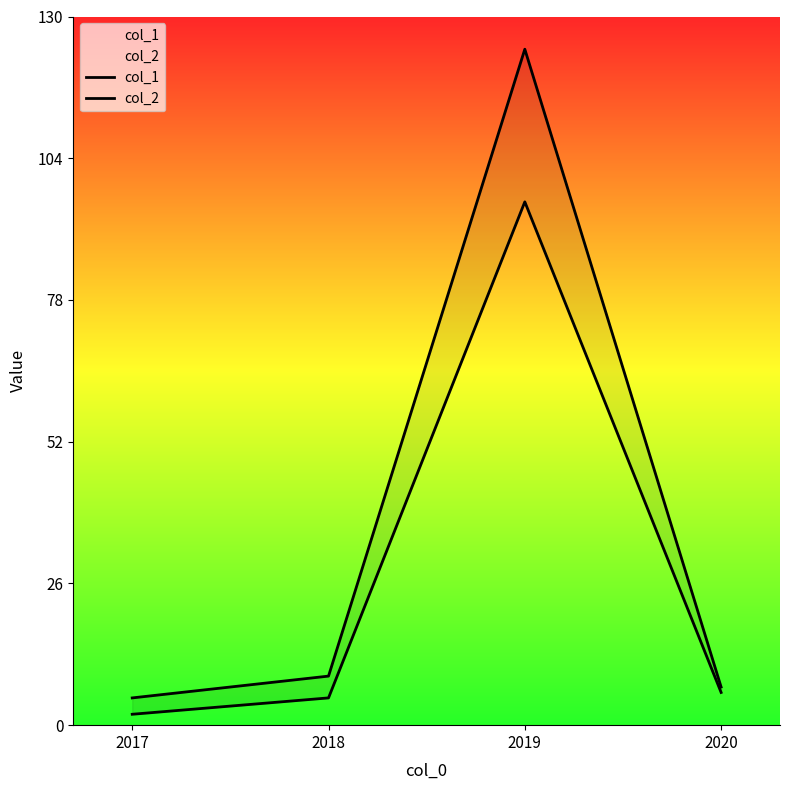

Does the chart have visible grid lines?

No